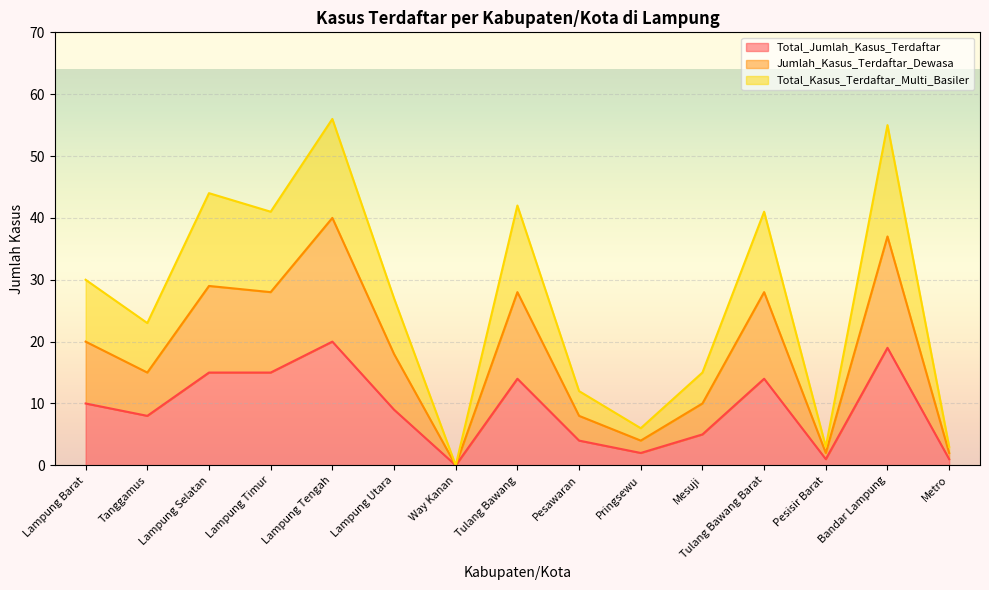

True or false: Total_Kasus_Terdaftar_Multi_Basiler and Total_Jumlah_Kasus_Terdaftar intersect in this chart.

False